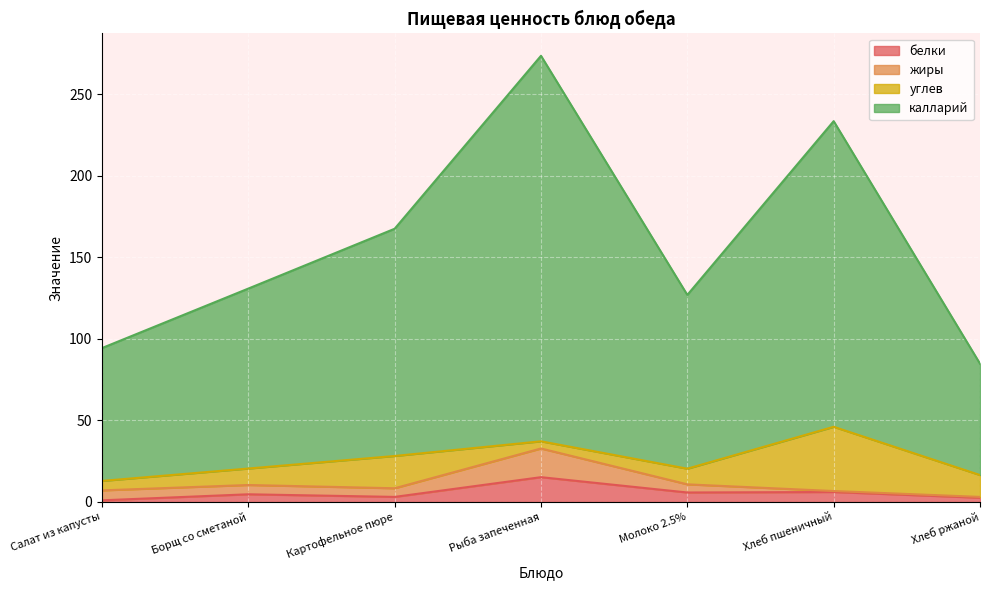

The белки series shows 2.0 at Борщ со сметаной. True or false?

False